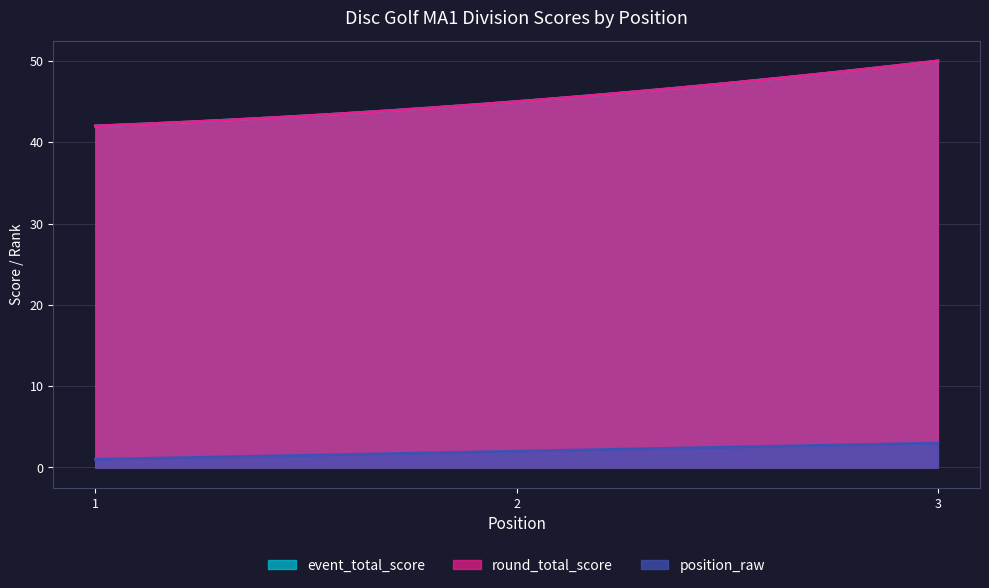

Reading left to right, extract all data points from this chart.

event_total_score: 42	45	50
round_total_score: 42	45	50
position_raw: 1	2	3